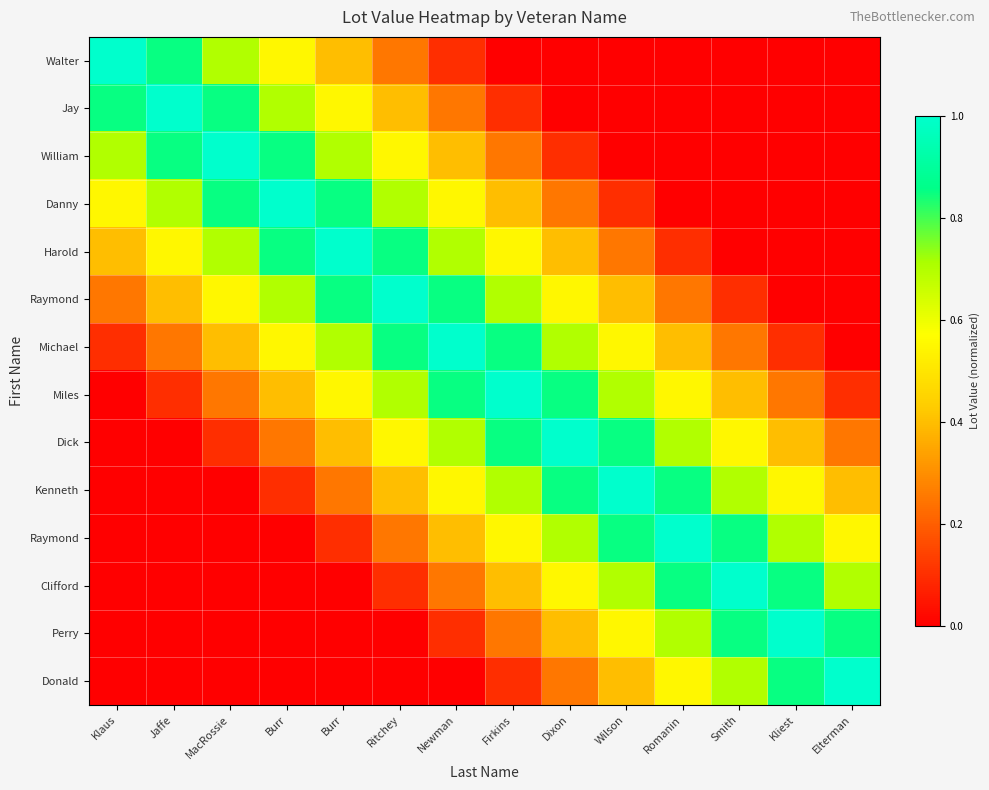

At how many categories does at least one series exceed 0?

14